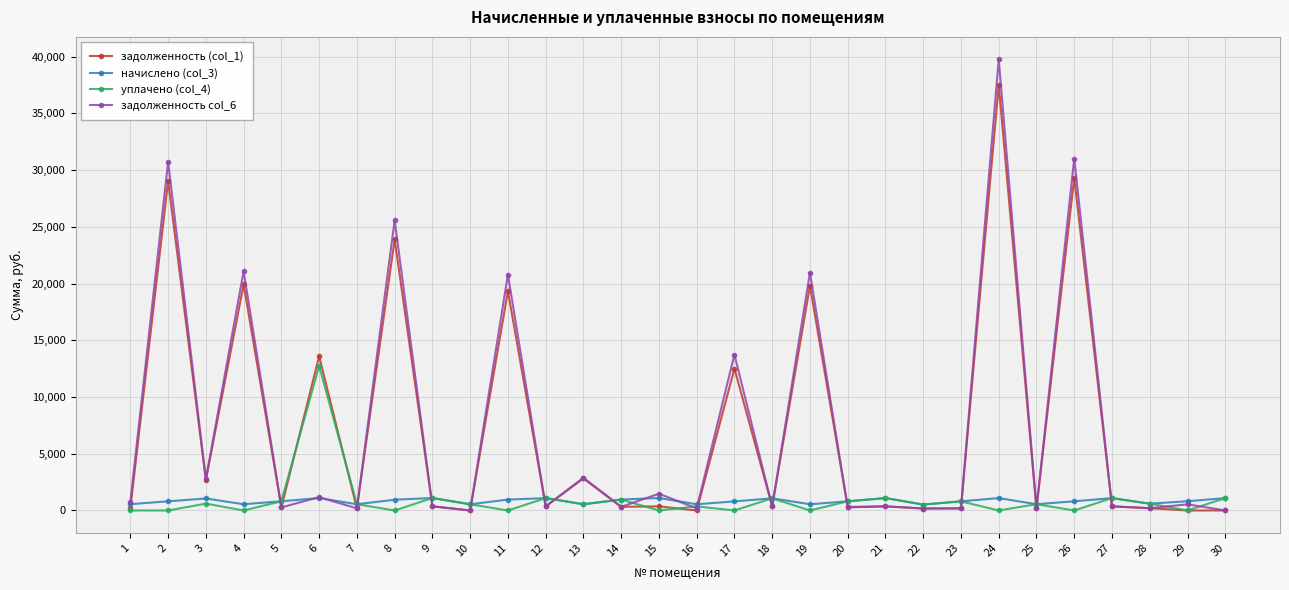

What is the highest value of the уплачено (col_4) series?

12743.9